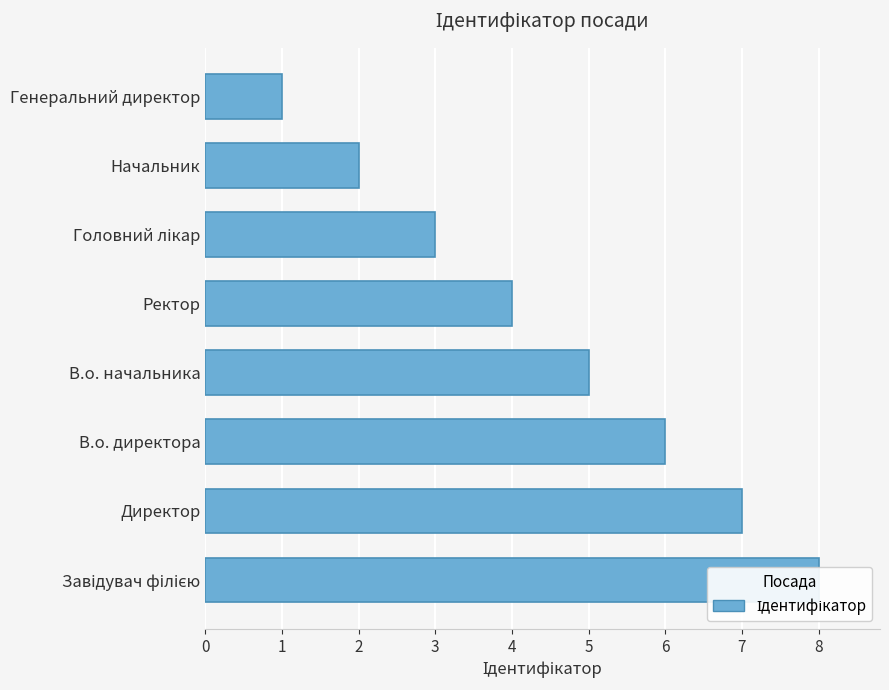

What is the average value?

4